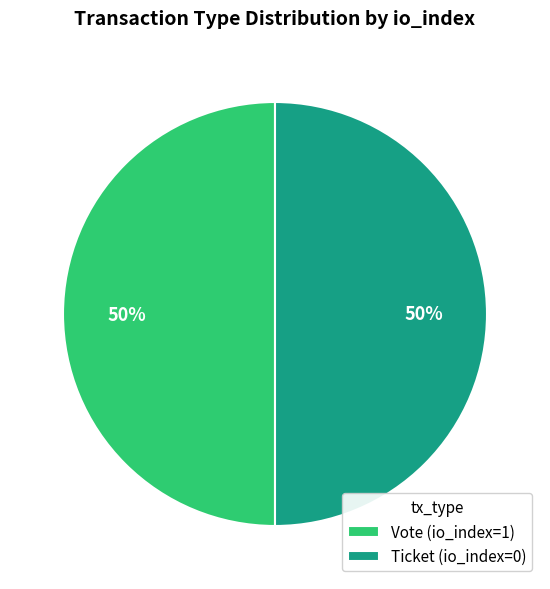

To the nearest percent, what portion does Vote represent?

50%